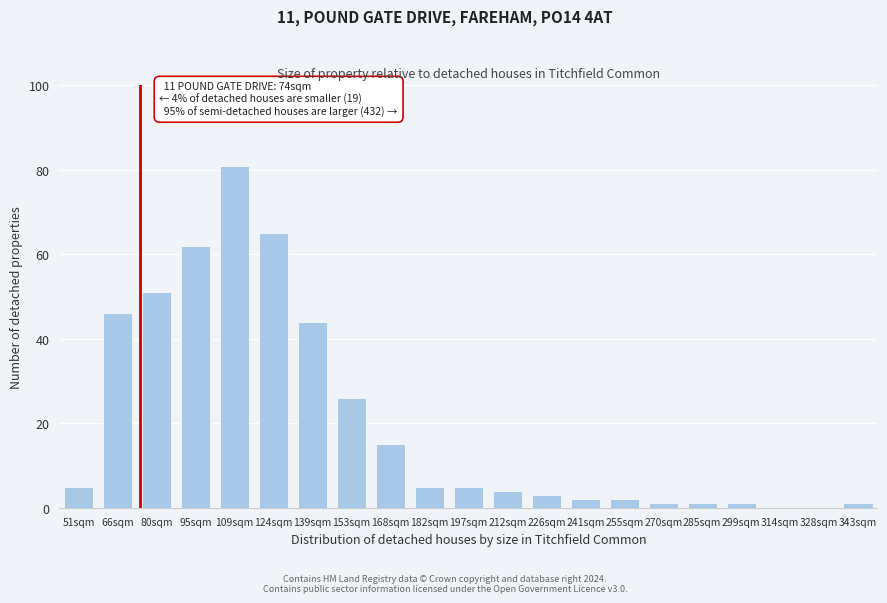

Reading left to right, list all the values displayed in this chart.

51sqm=5	66sqm=46	80sqm=51	95sqm=62	109sqm=81	124sqm=65	139sqm=44	153sqm=26	168sqm=15	182sqm=5	197sqm=5	212sqm=4	226sqm=3	241sqm=2	255sqm=2	270sqm=1	285sqm=1	299sqm=1	314sqm=0	328sqm=0	343sqm=1